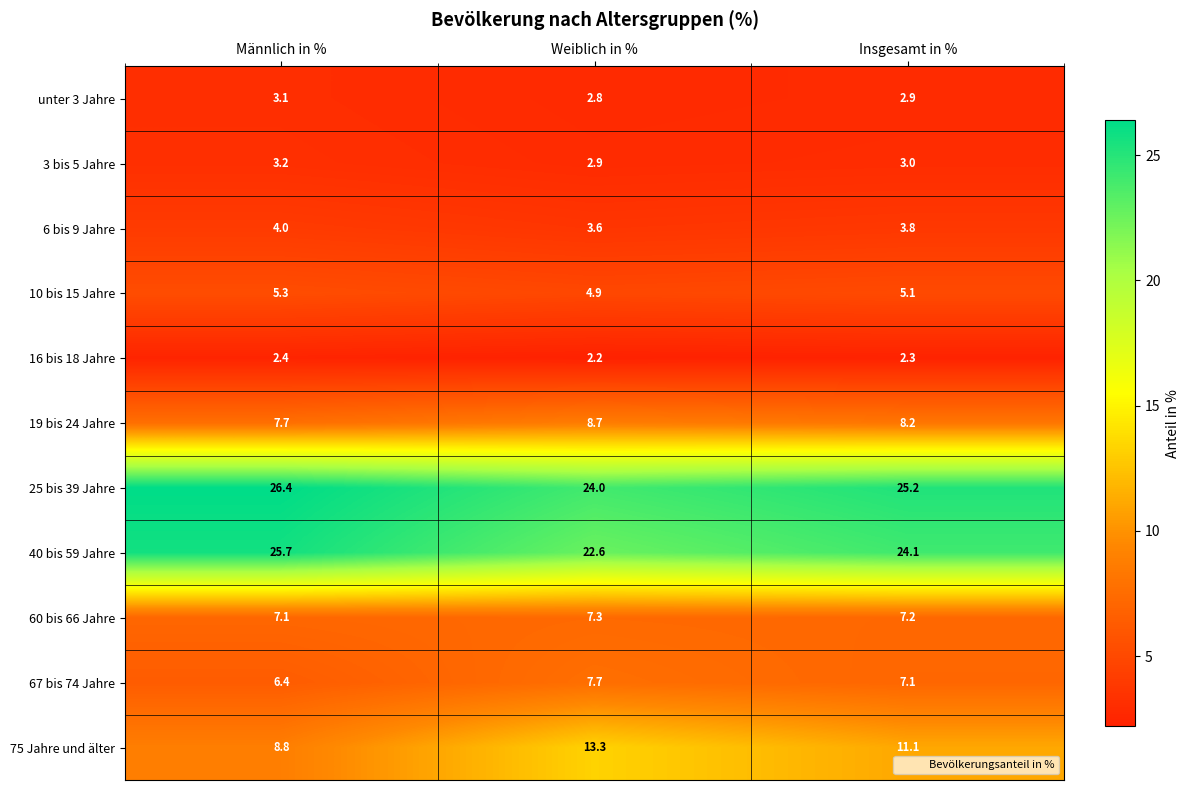

Is it true that 60 bis 66 Jahre equals 13.0 at Weiblich in %?

False